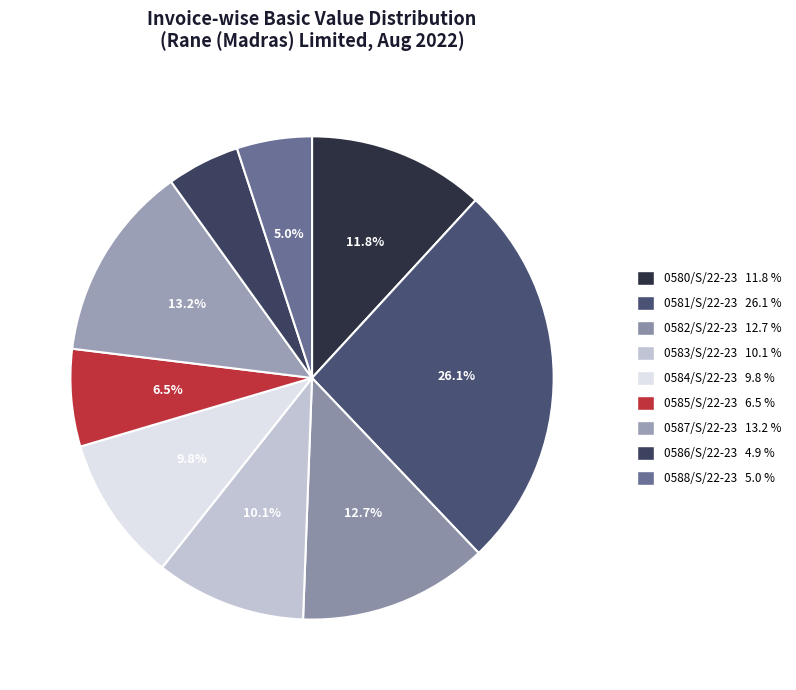

To the nearest percent, what is the average slice percentage?

11%